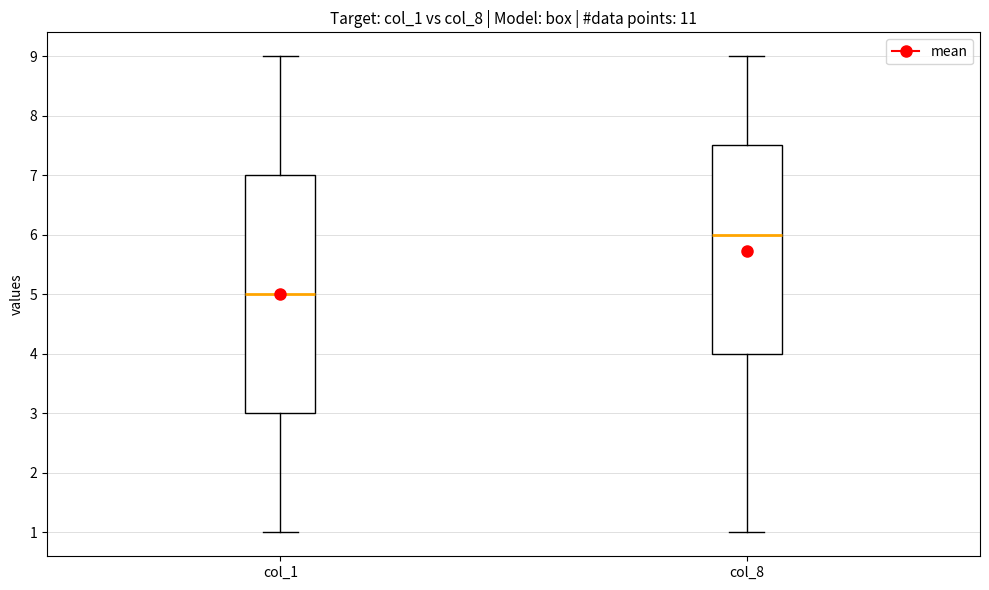

Reading left to right, transcribe this box plot: for each box, give where its median line is, the range the box spans, and where its two whiskers end, as read against the y-axis. The values are not printed on the chart, so give them approximately, as read against the axis.

col_1: median 5.0, box 3.0 to 7.0, whiskers 1.0 to 9.0
col_8: median 6.0, box 4.0 to 7.5, whiskers 1.0 to 9.0